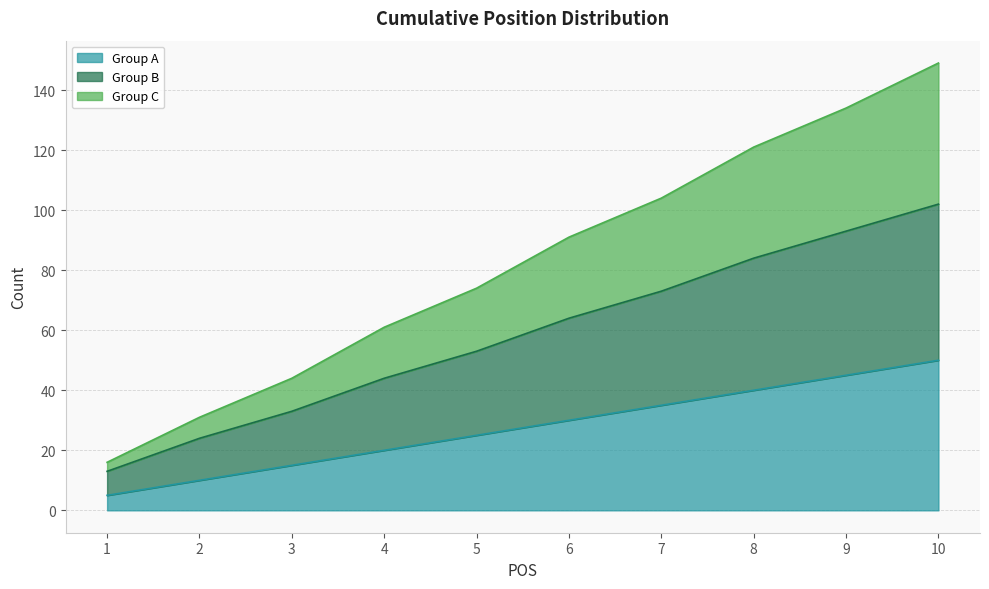

Does the chart display data point markers on the line(s)?

No